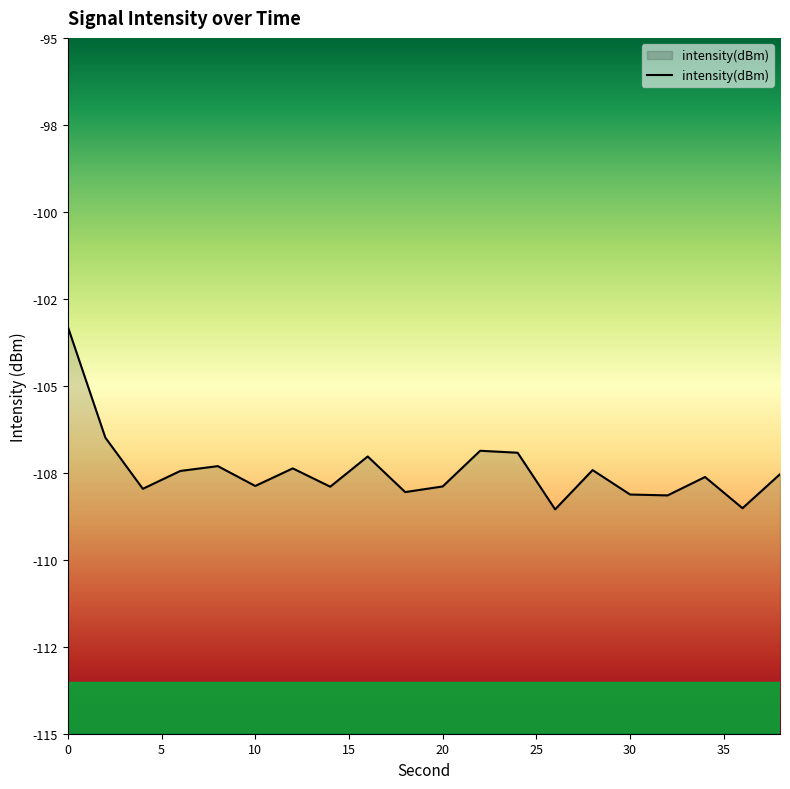

Which category has the lowest value across all series?

26